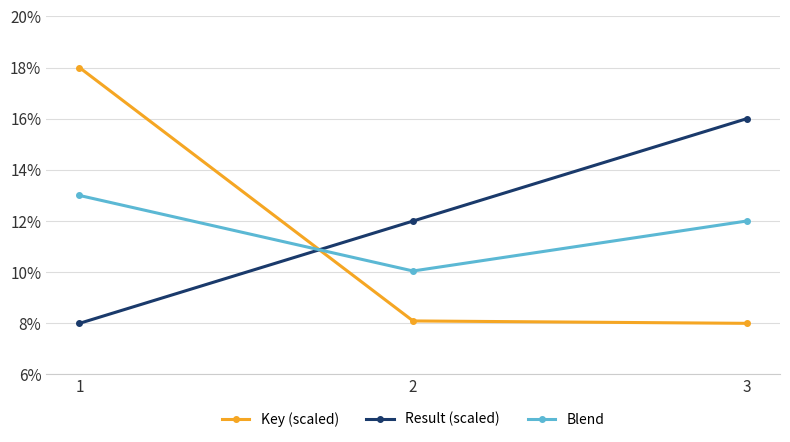

Which series has the largest total across all categories?

Result (scaled)